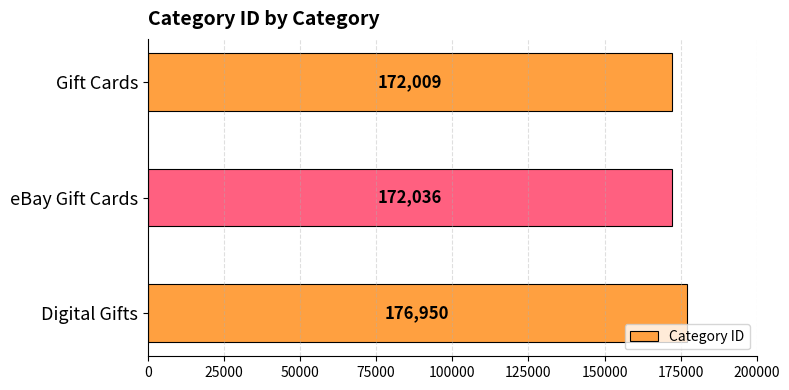

List the labels in order of value, largest first.

Digital Gifts, eBay Gift Cards, Gift Cards